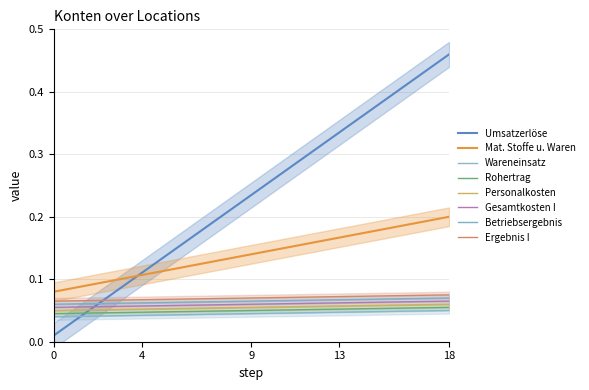

The Umsatzerlöse series shows 0.2 at 4. True or false?

False